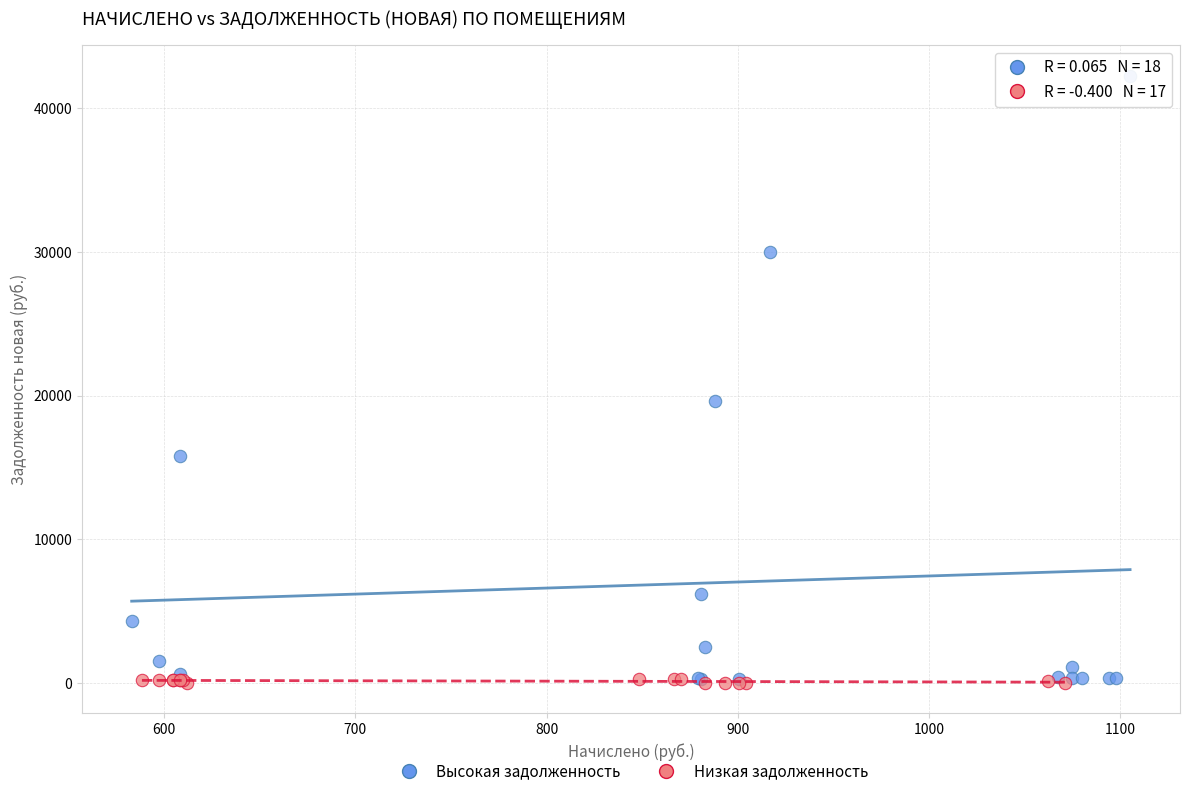

Which series has the widest spread of Y values?

Высокая задолженность